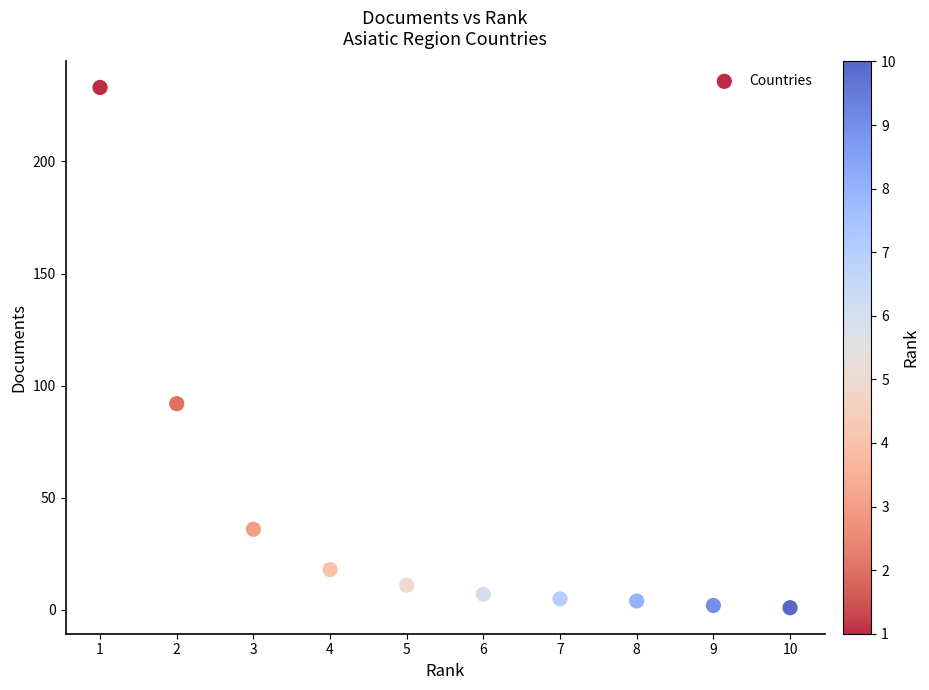

What Y value in the scatter plot is closest to 117?

92